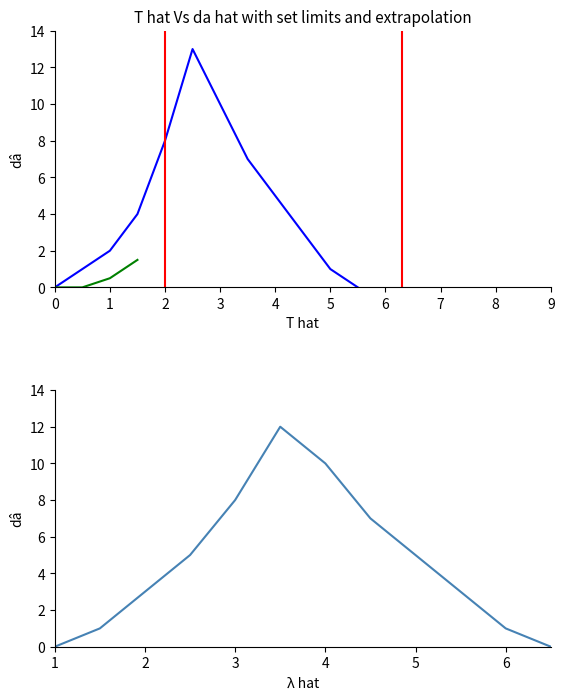

Is it true that Acuerdo equals 23 at 5?

False